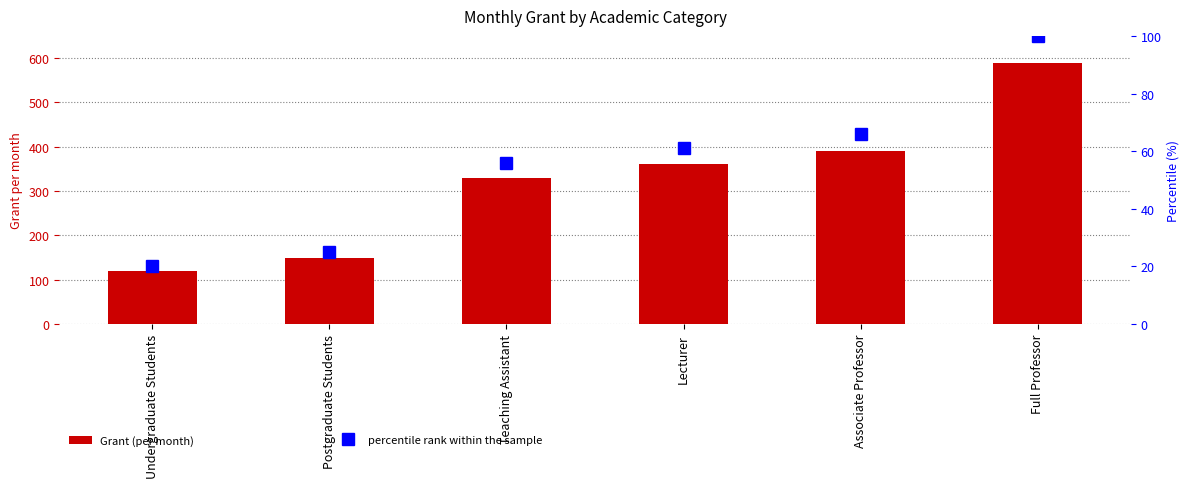

How many data points in percentile rank within the sample are less than 61?

3